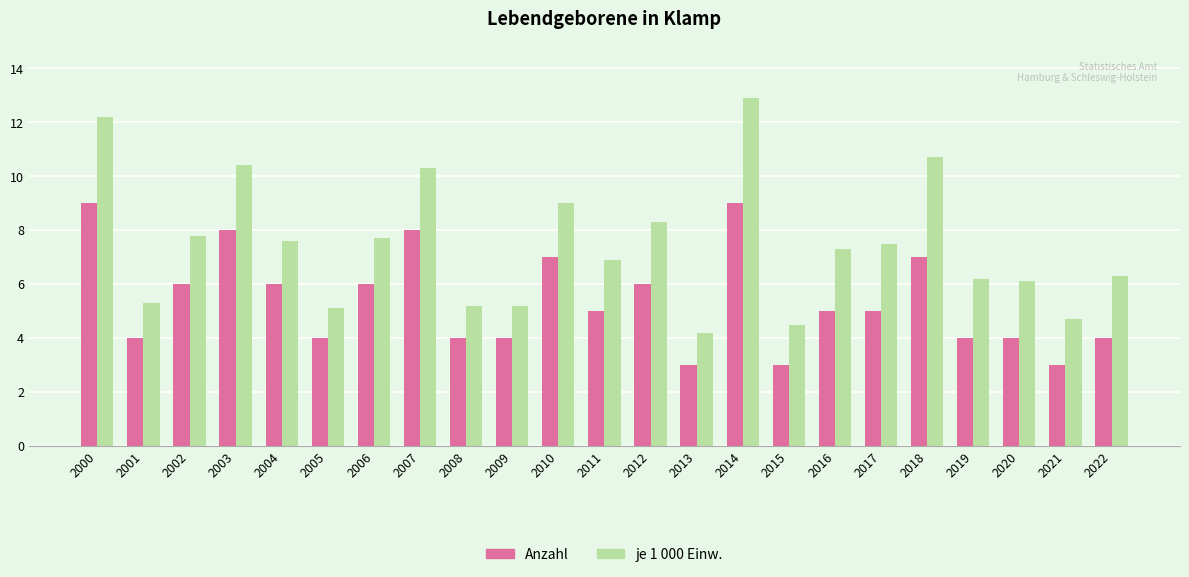

At which label does je 1 000 Einw. reach its peak?

2014